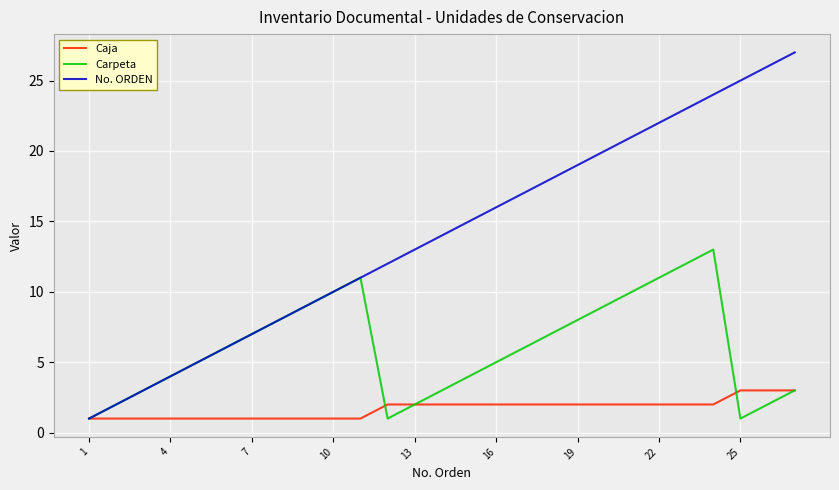

What is the difference between the second highest and second lowest values in the No. ORDEN series?

24